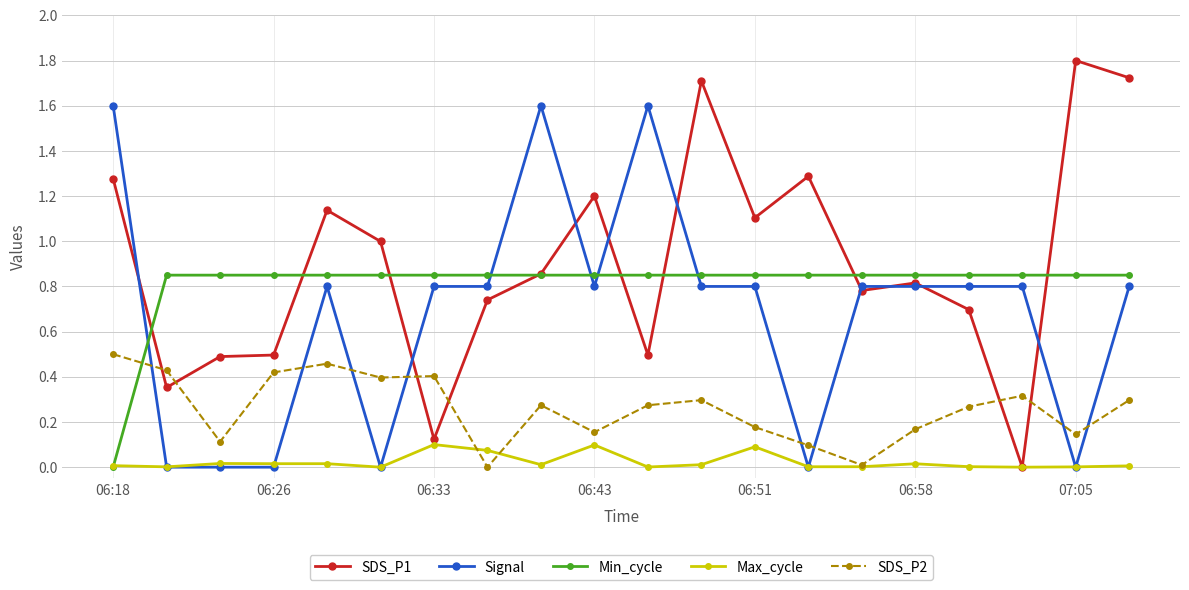

True or false: SDS_P2 and Min_cycle cross at least once.

True